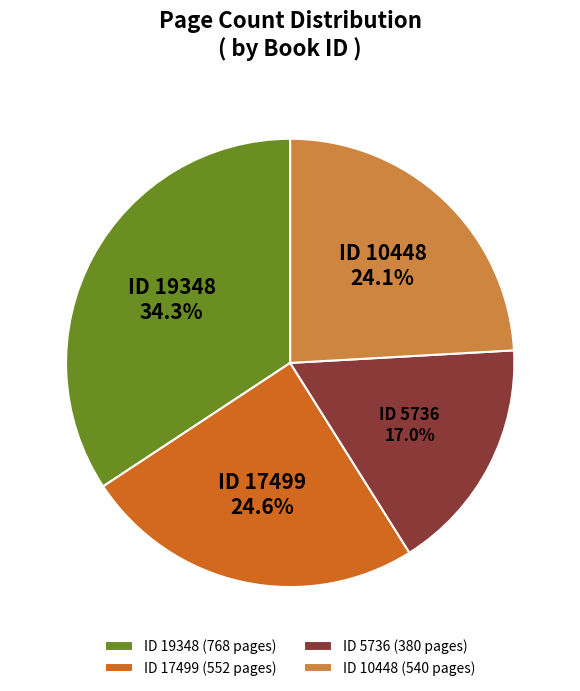

What percentage is NOT represented by ID 19348 (768 pages)?

65.7%